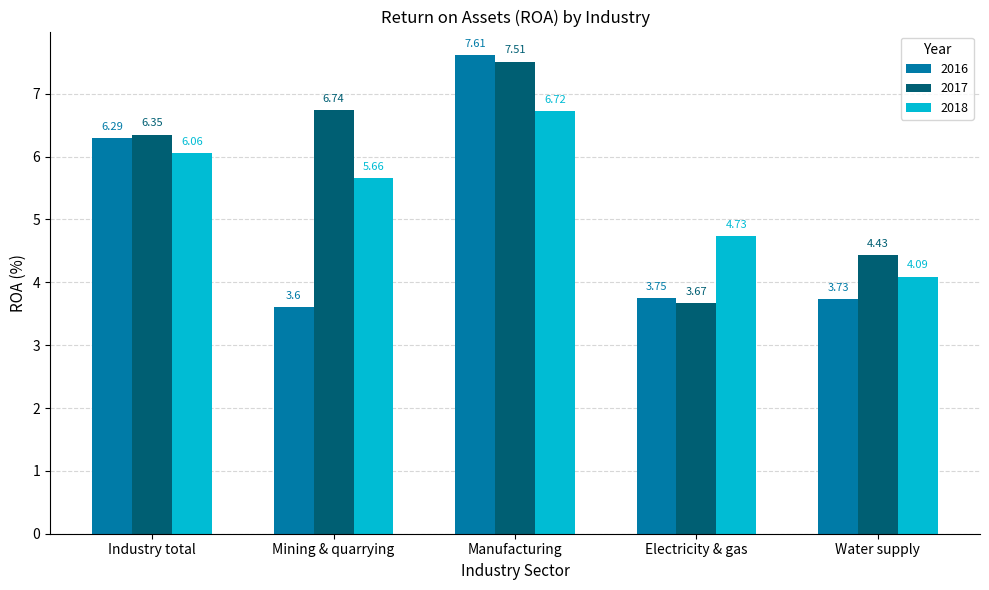

What is the difference between the second highest and minimum values in the 2018 series?

2.0